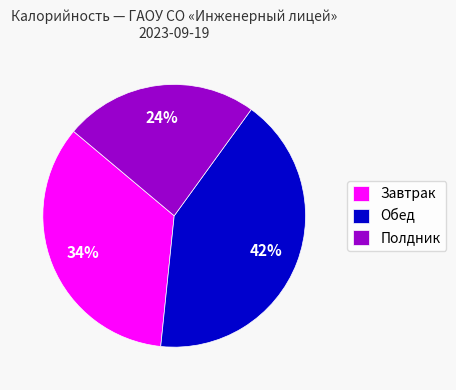

Which category has the smallest portion of the pie?

Полдник